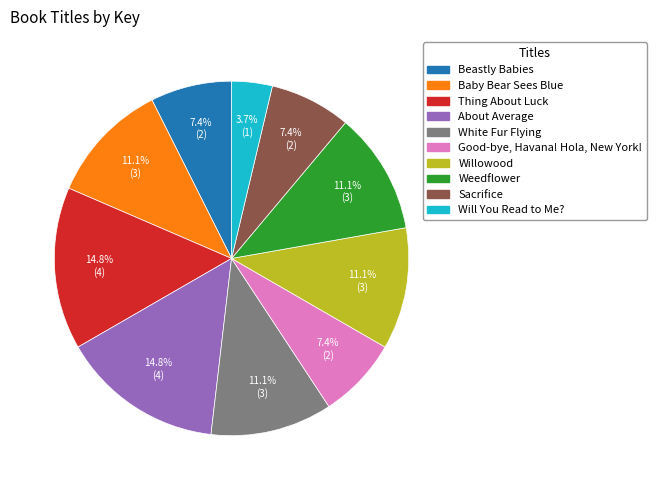

What is the total percentage of Weedflower and Baby Bear Sees Blue?

22.2%